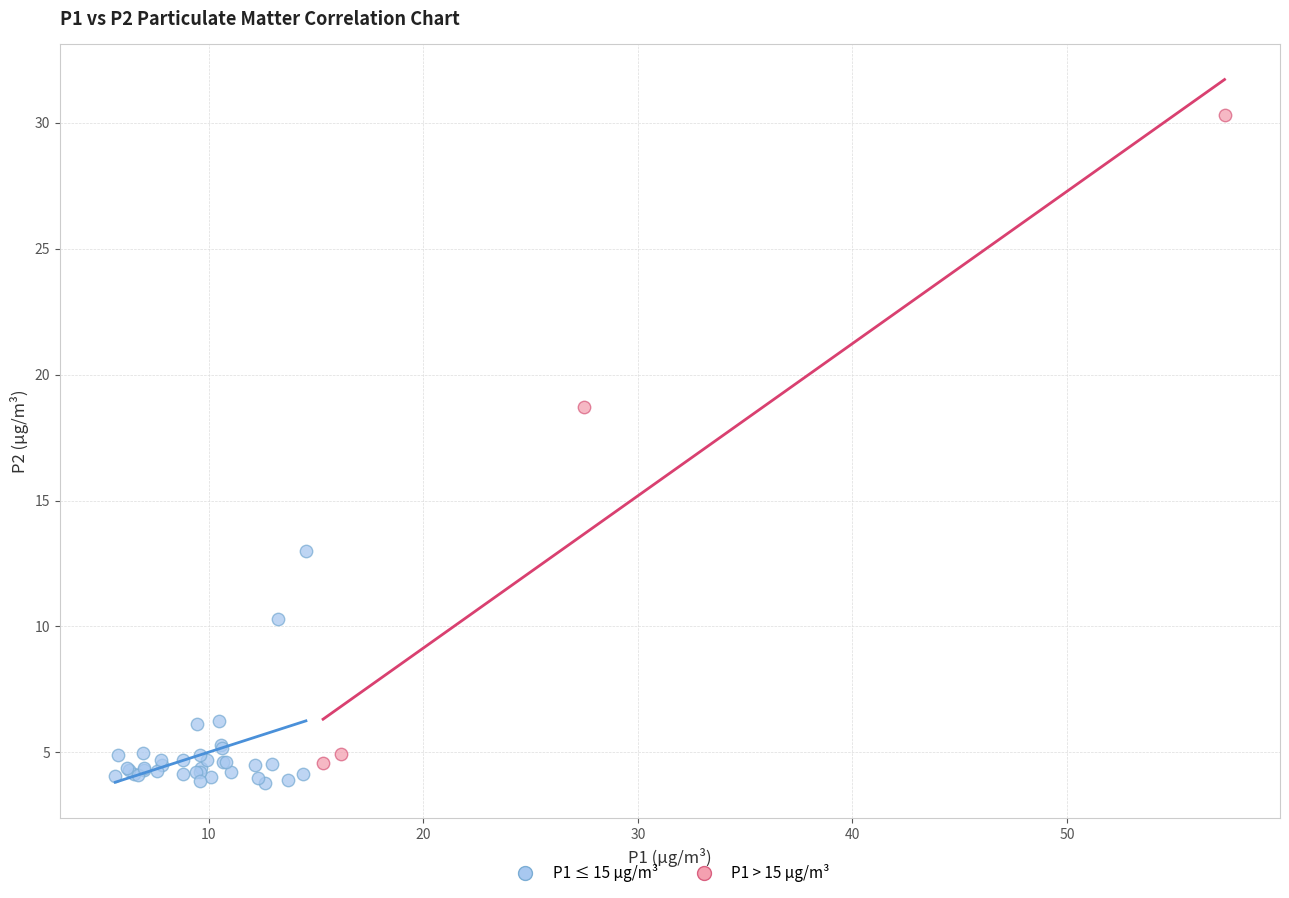

Which series has the widest spread of Y values?

P1 > 15 µg/m³